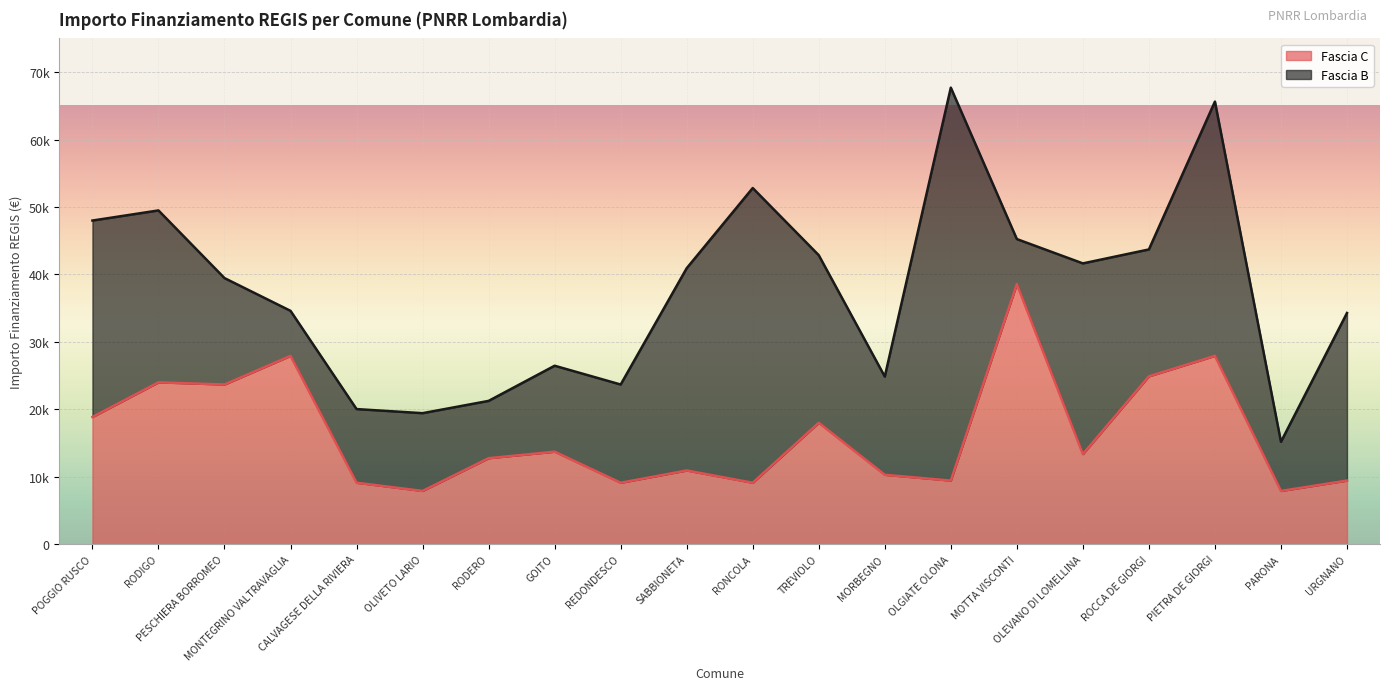

How many data points are less than 13354?

10